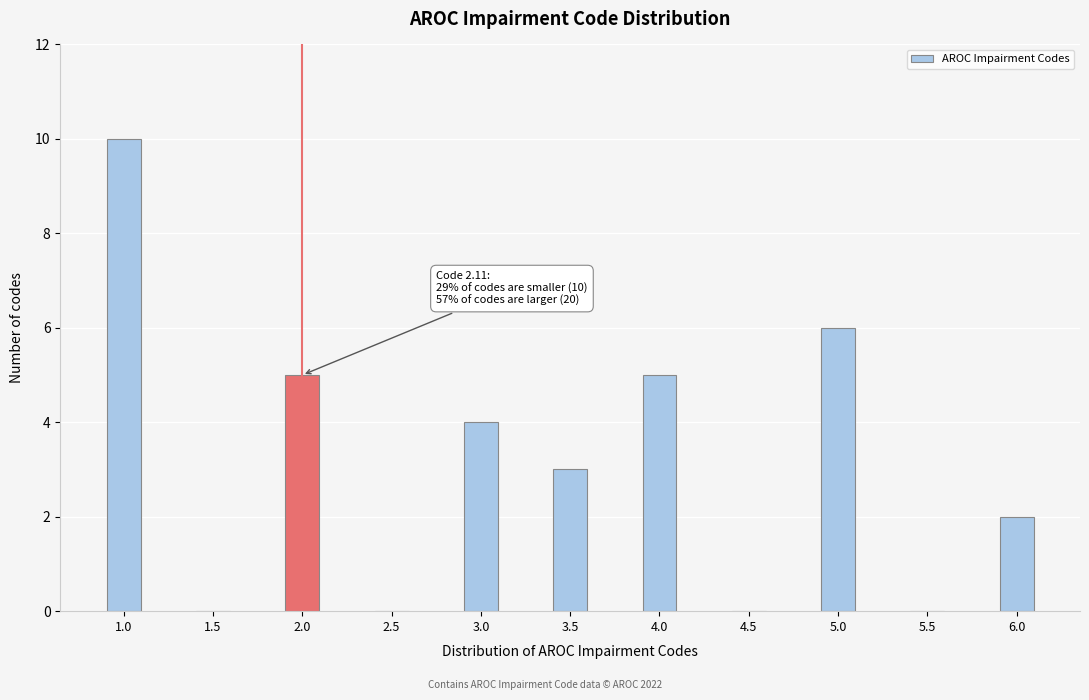

Reading right to left, extract all data points from this chart.

6.0=2	5.5=0	5.0=6	4.5=0	4.0=5	3.5=3	3.0=4	2.5=0	2.0=5	1.5=0	1.0=10